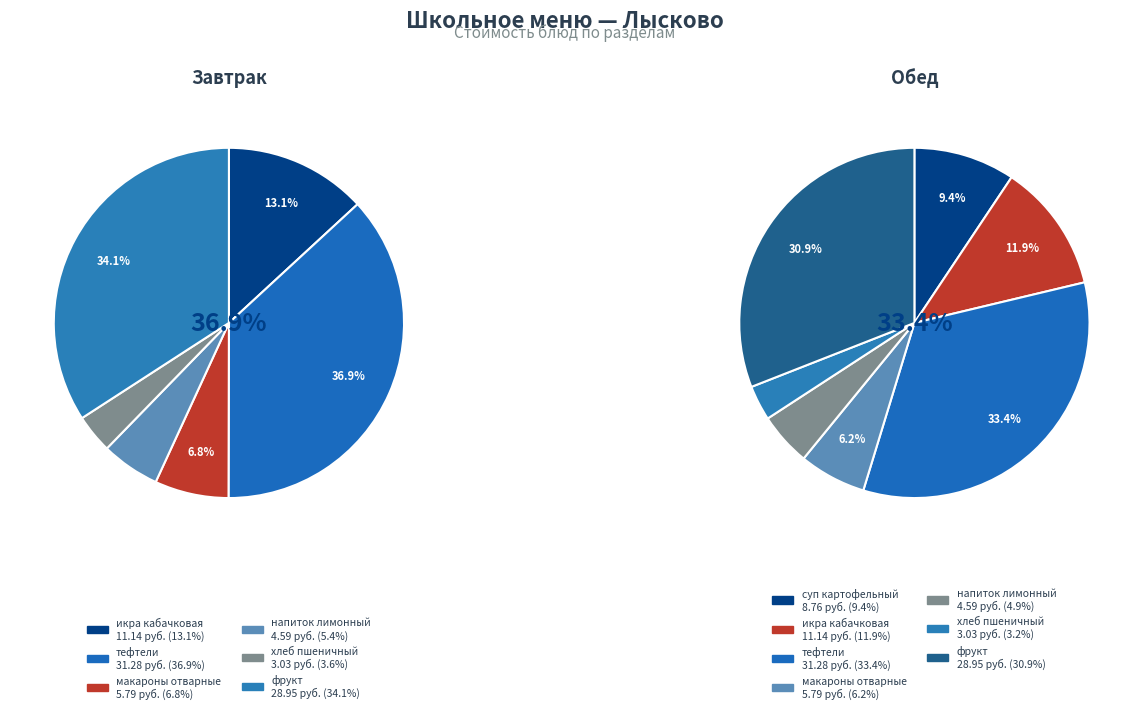

To the nearest percent, what is the difference between the макароны отварные (Завтрак) and напиток лимонный (Завтрак) slice percentages?

1%